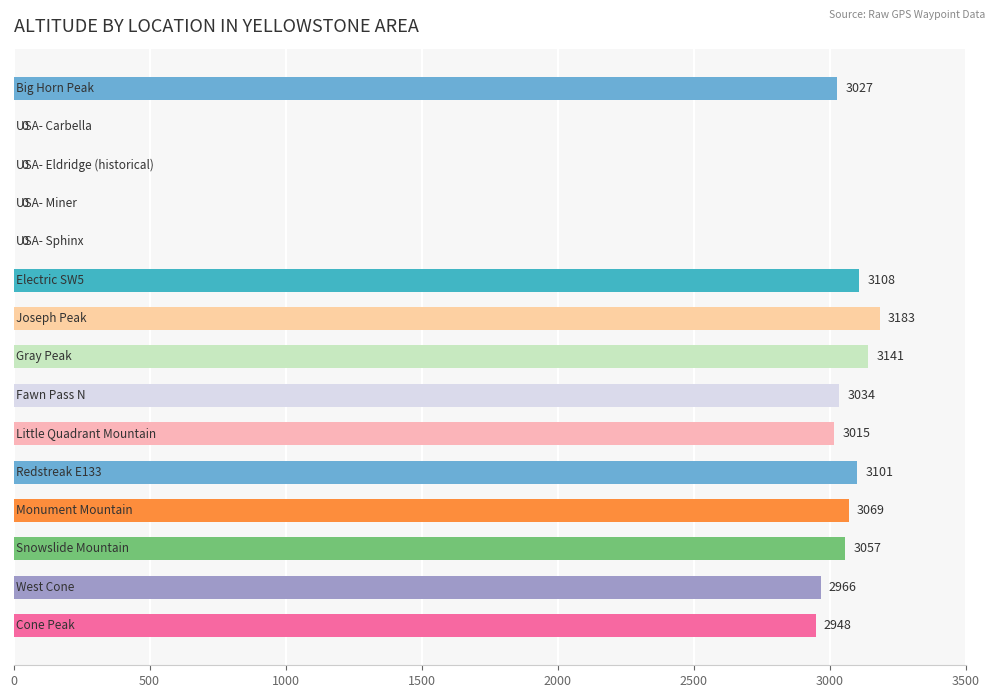

Does the chart contain stacked bars?

No